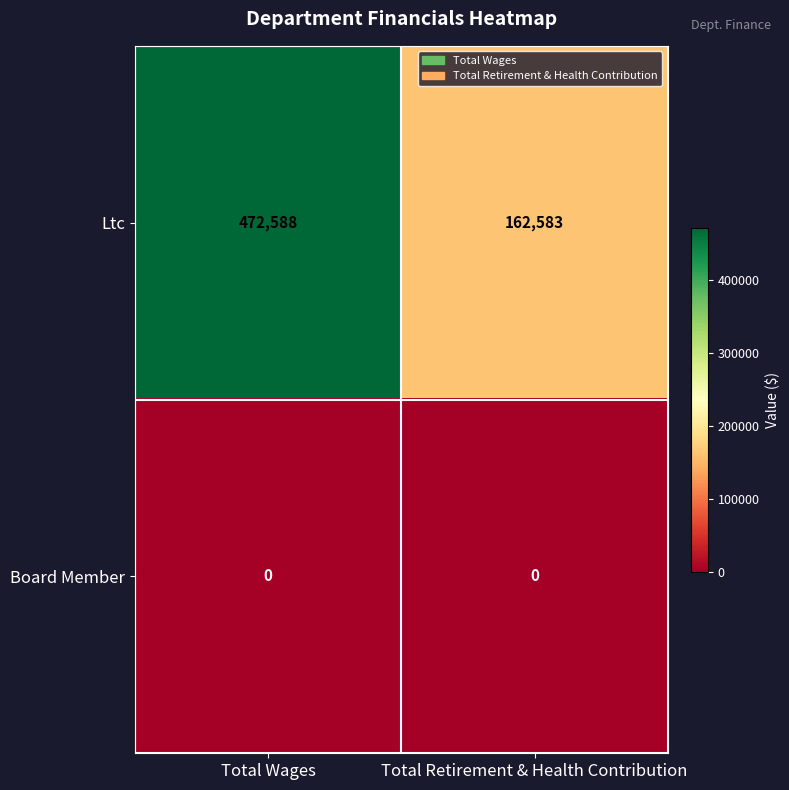

Rank the series at Total Retirement & Health Contribution from highest to lowest value.

Ltc, Board Member